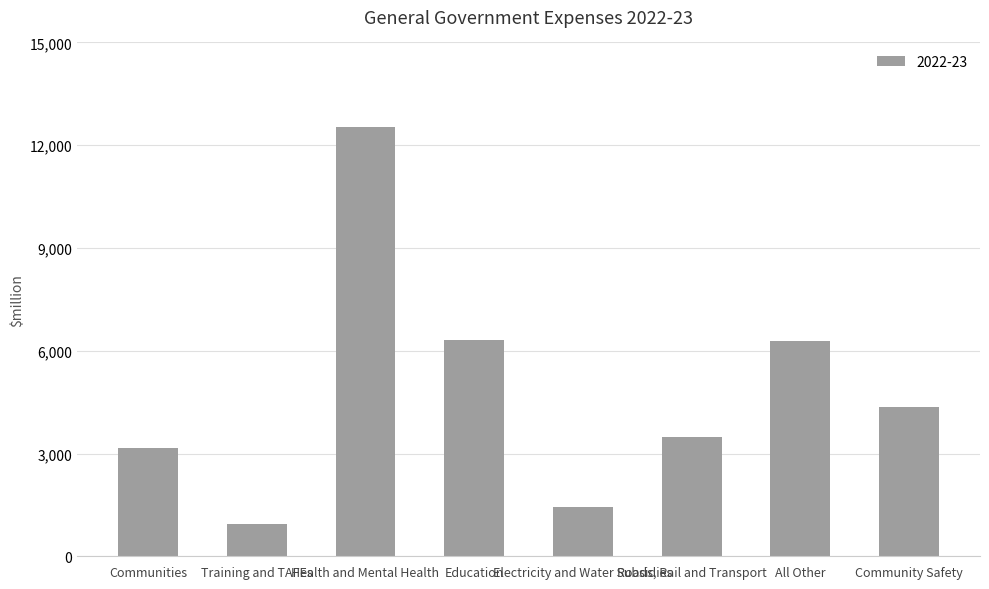

Are the bars horizontal?

No